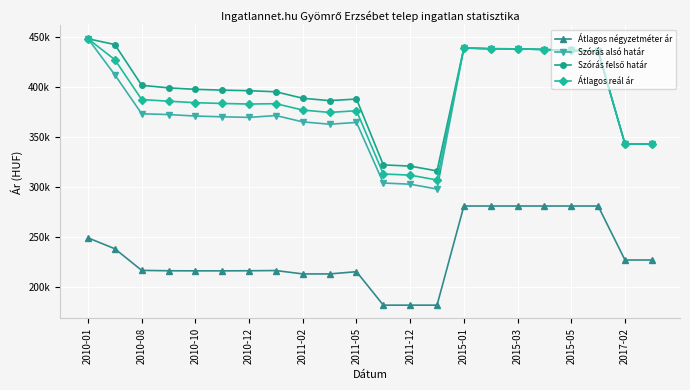

True or false: Átlagos reál ár and Átlagos négyzetméter ár cross at least once.

False